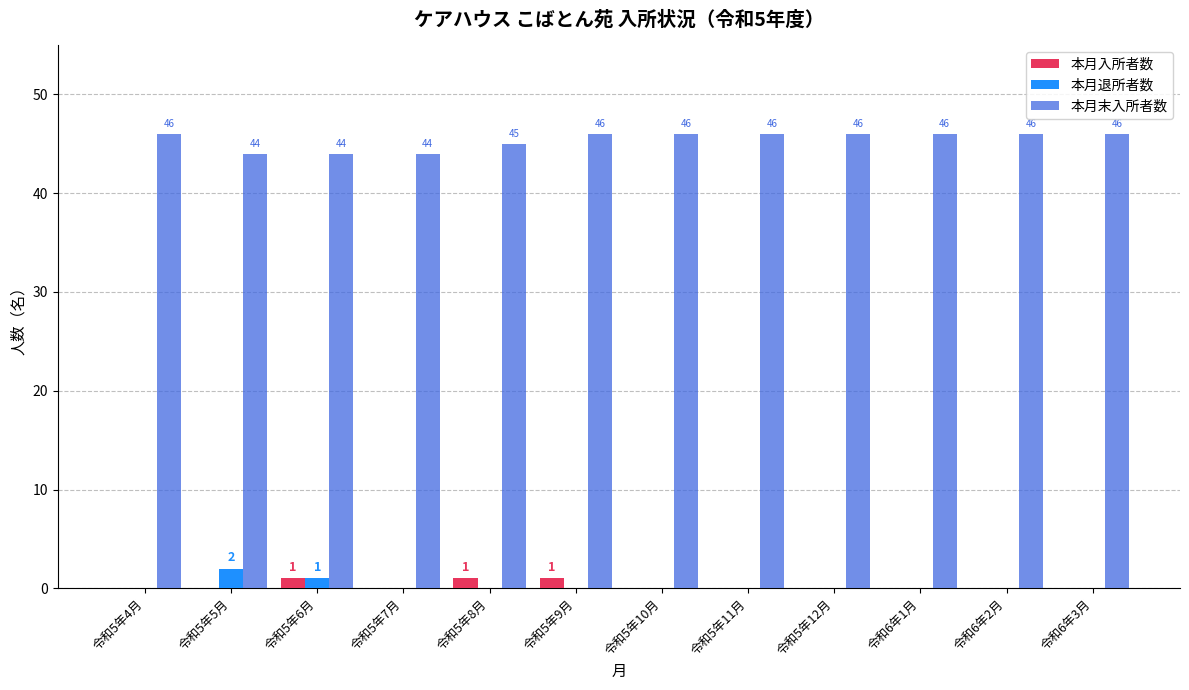

What are all the series names shown in the legend?

本月入所者数, 本月退所者数, 本月末入所者数